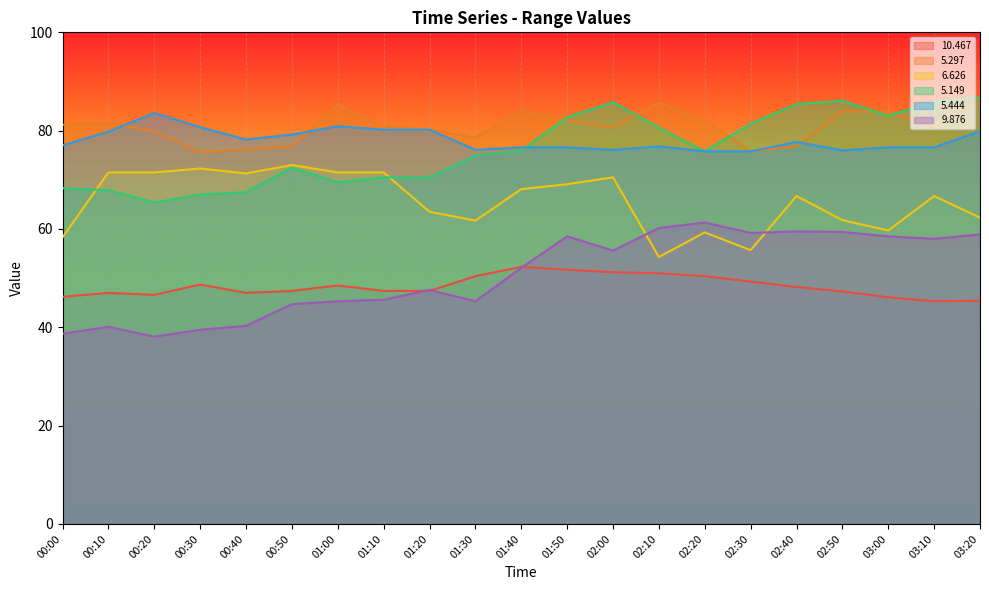

At which category is the sum across all series the highest?

01:50